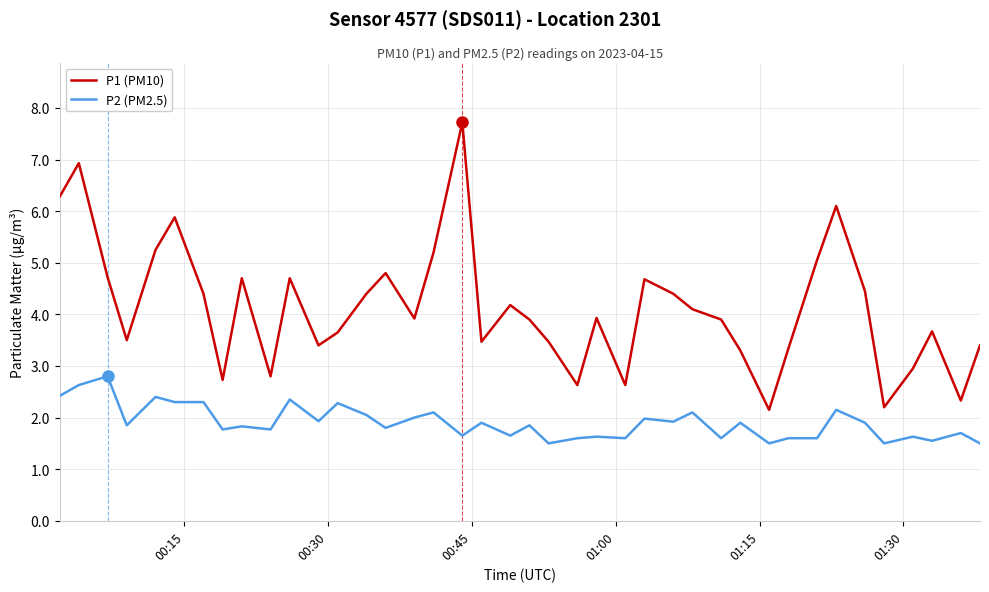

What is the greatest value displayed?

7.7